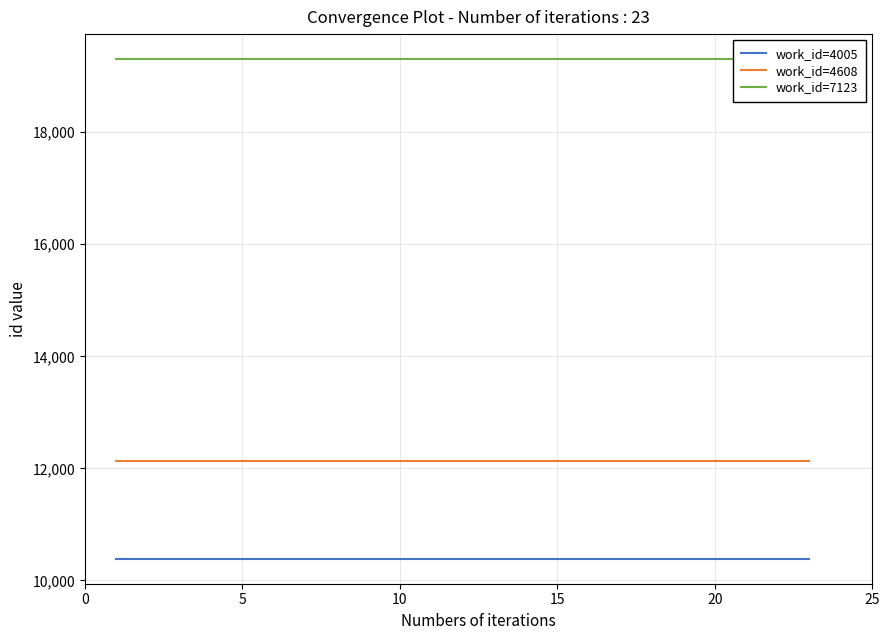

True or false: work_id=4005 and work_id=7123 intersect in this chart.

False